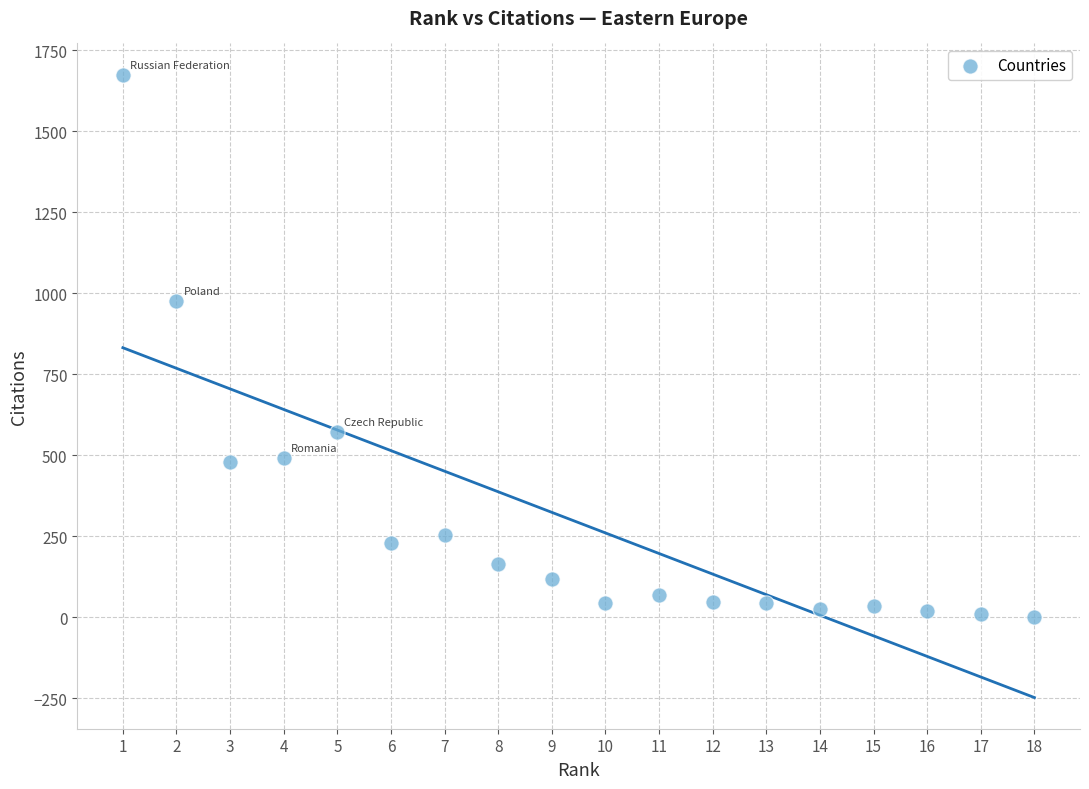

What is the range of Y values (max minus min)?

1675